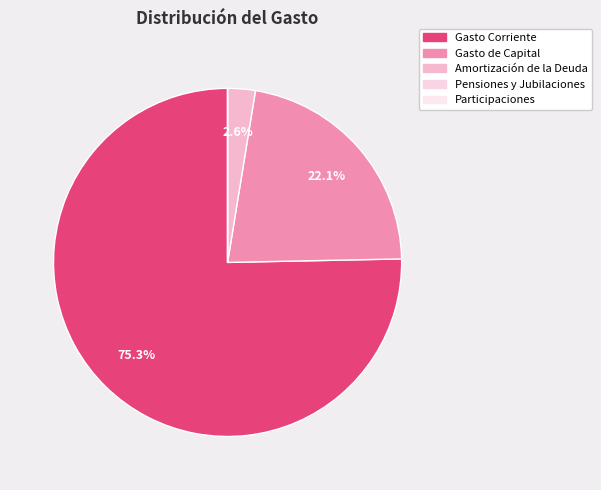

What is the total percentage of Gasto Corriente and Gasto de Capital?

97.4%